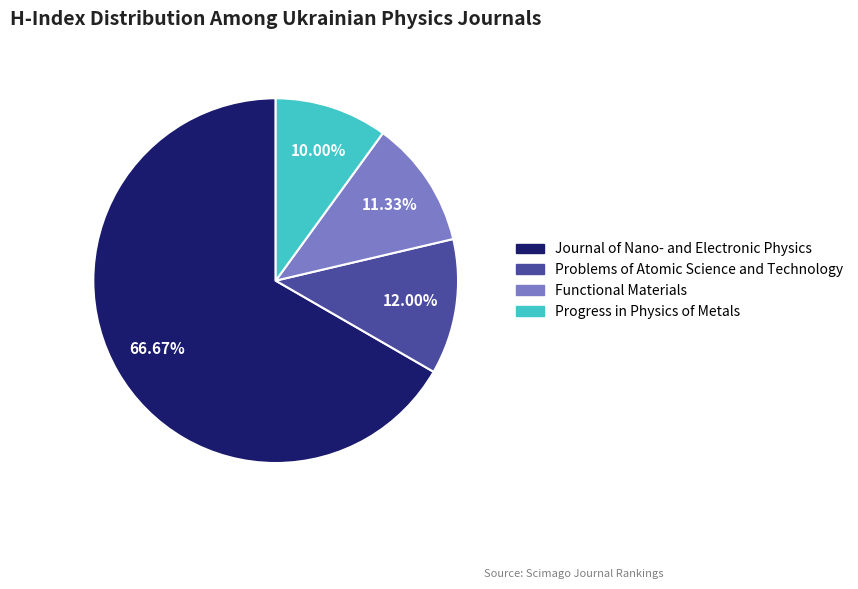

To the nearest percent, what portion does Problems of Atomic Science and Technology represent?

12%